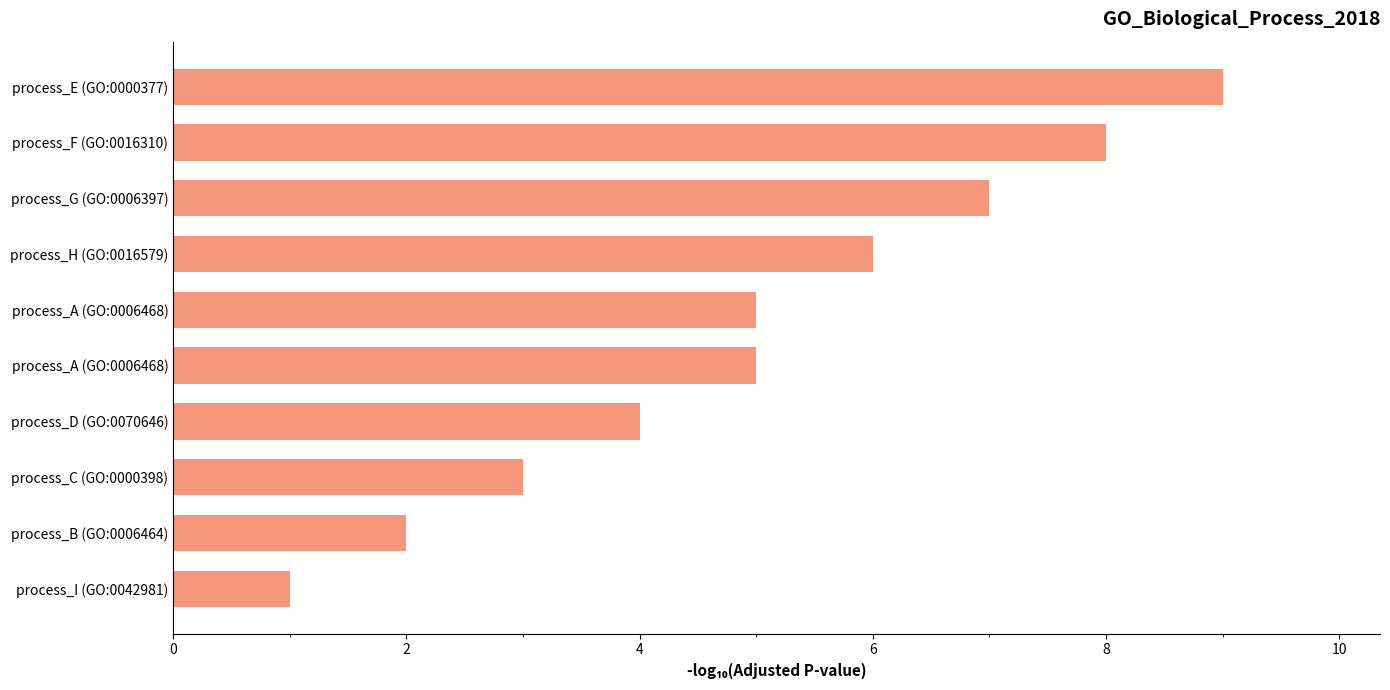

What is the average value?

5